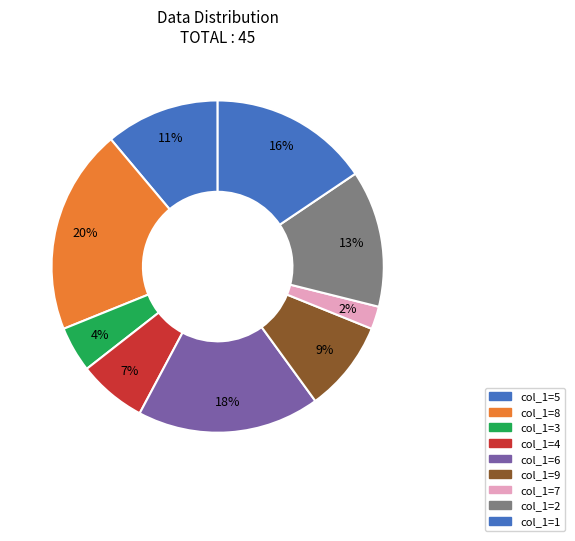

How many slices are in this pie chart?

9